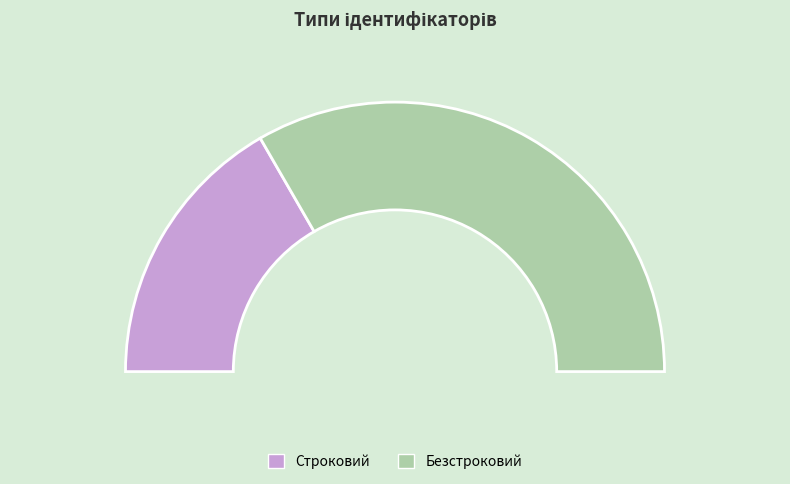

Is there a majority slice in this chart?

Yes